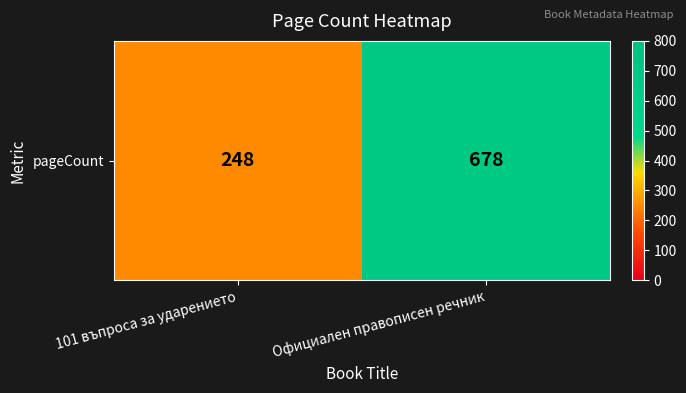

Where is the data nearest to the value 463?

101 въпроса за ударението